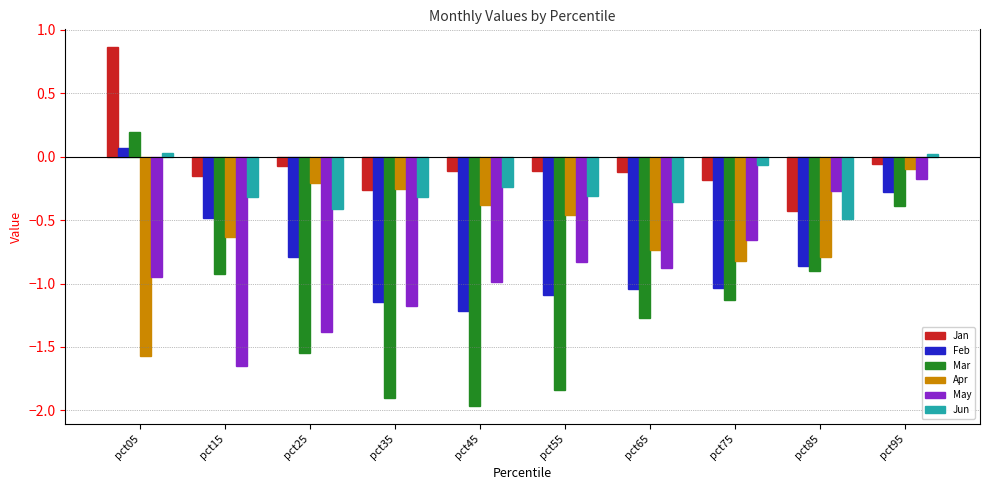

Which category has the highest value in the Jan series?

pct05